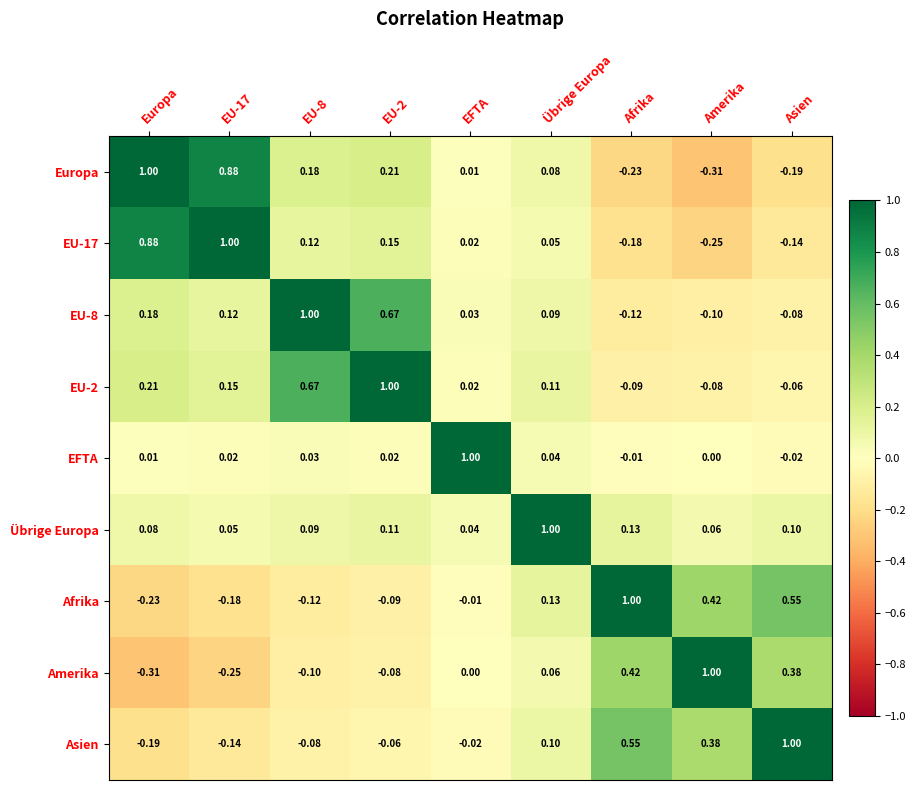

Where is Übrige Europa nearest to the value 0?

EFTA